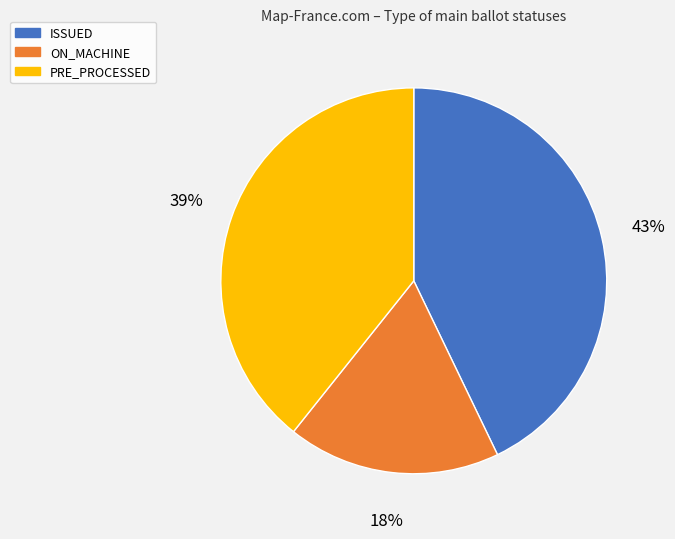

Rank the categories by value from highest to lowest.

ISSUED, PRE_PROCESSED, ON_MACHINE